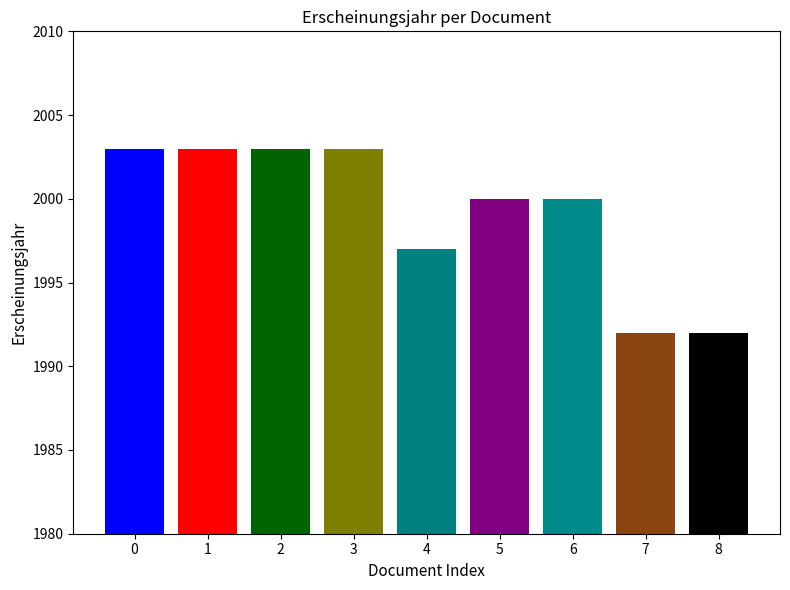

Reading right to left, what are all the values shown in this chart?

OPUS4-1114=1992	OPUS4-1123=1992	OPUS4-1214=2000	OPUS4-1217=2000	OPUS4-1219=1997	OPUS4-1237=2003	OPUS4-1262=2003	OPUS4-1263=2003	OPUS4-1267=2003